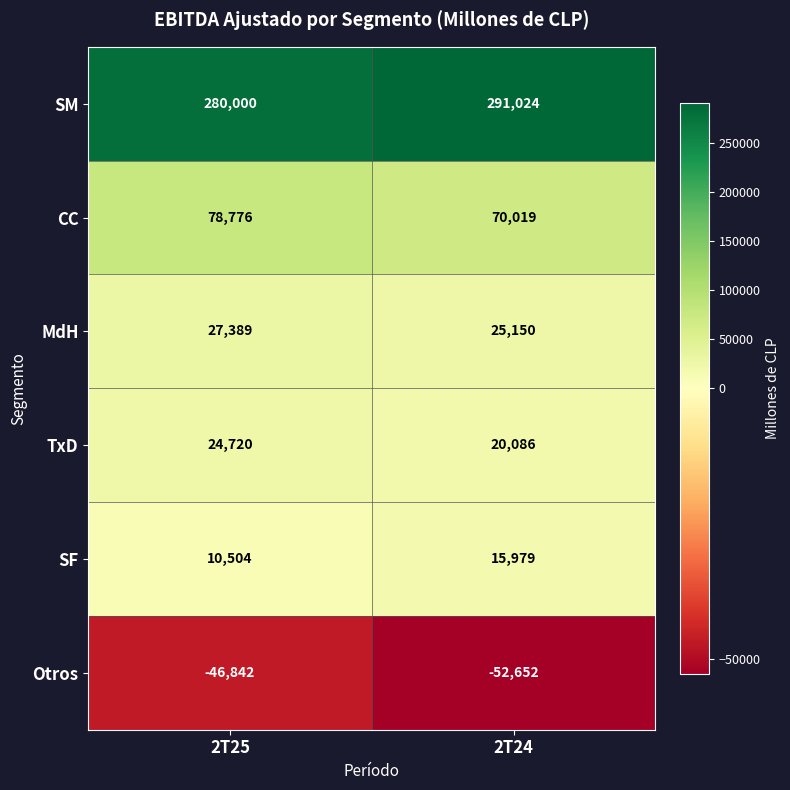

Rank the series by their maximum value, from highest to lowest.

SM, CC, MdH, TxD, SF, Otros